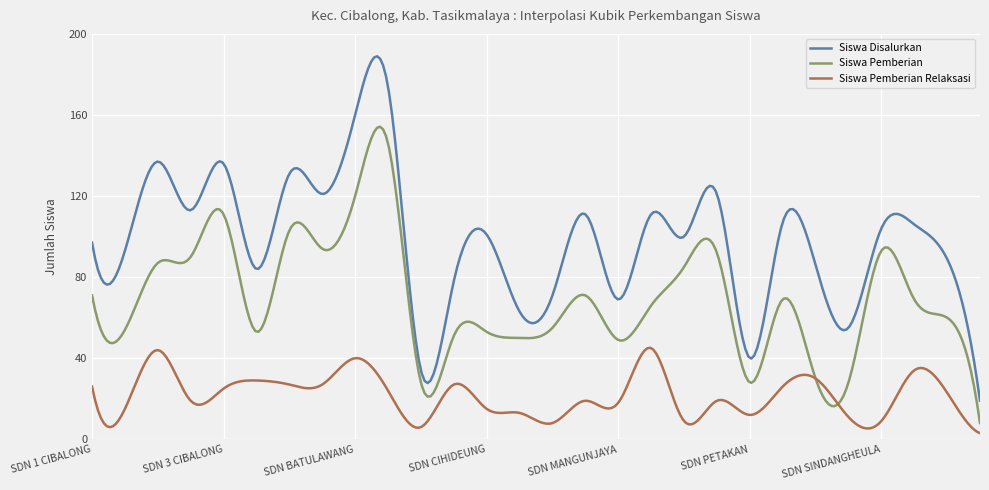

What is the highest value of the Siswa Disalurkan series?

189.0